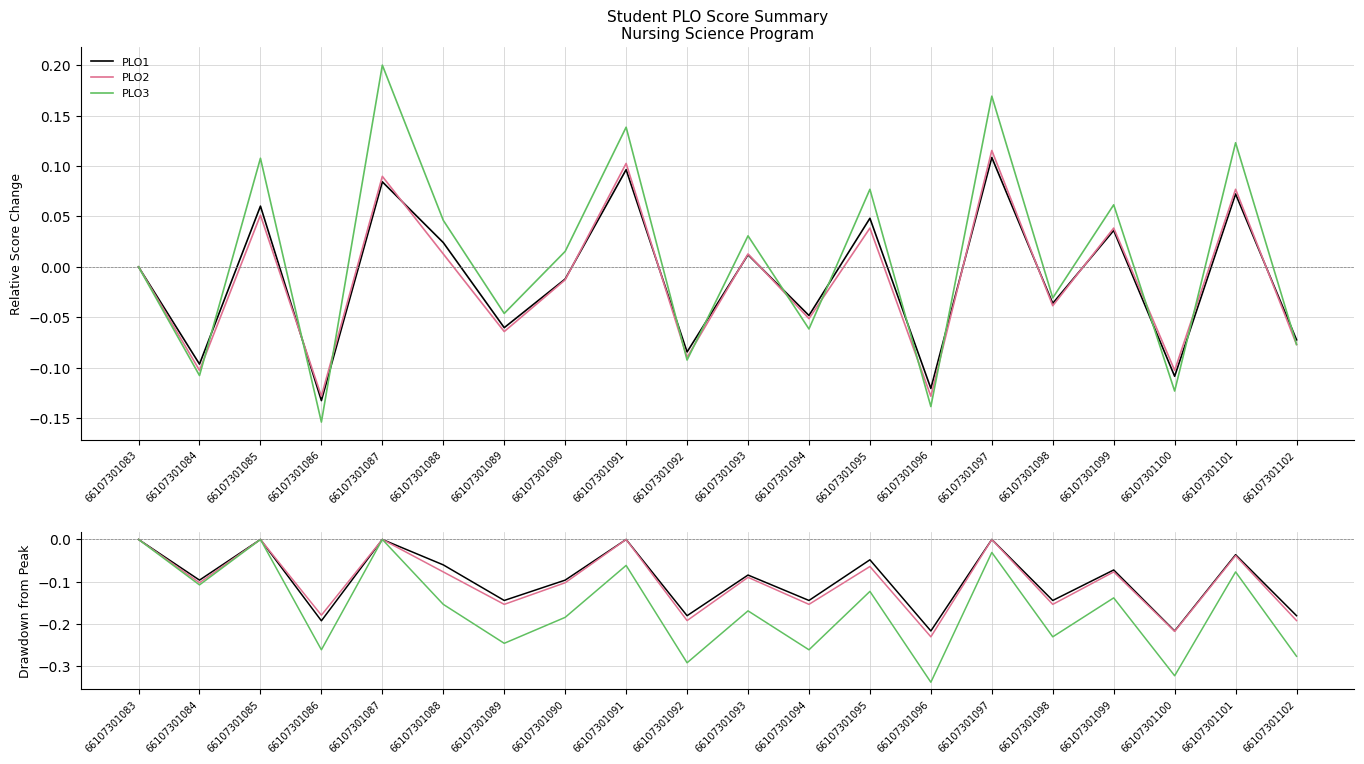

Which series has the largest total across all categories?

PLO1